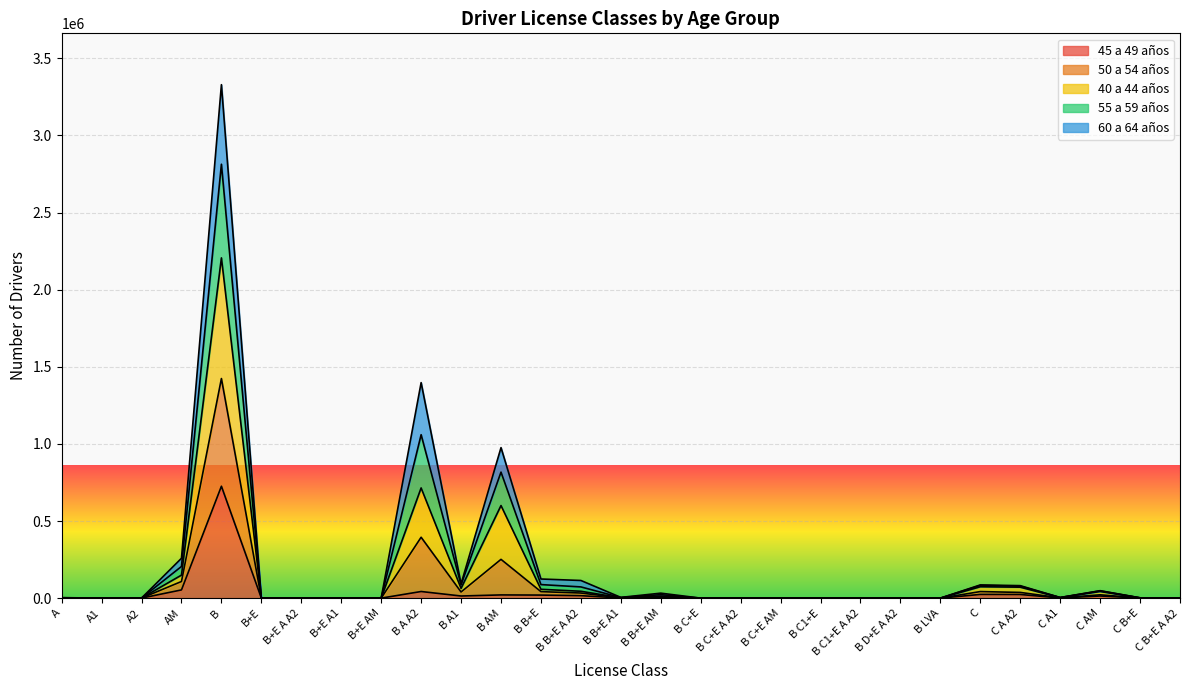

Where is the first local minimum for 45 a 49 años?

A1